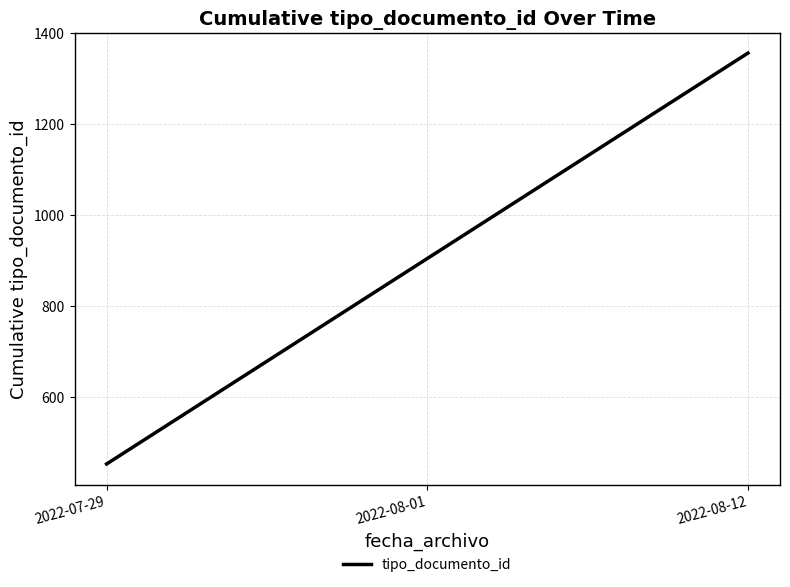

Read the value at 2022-08-01, to the nearest 50.

900